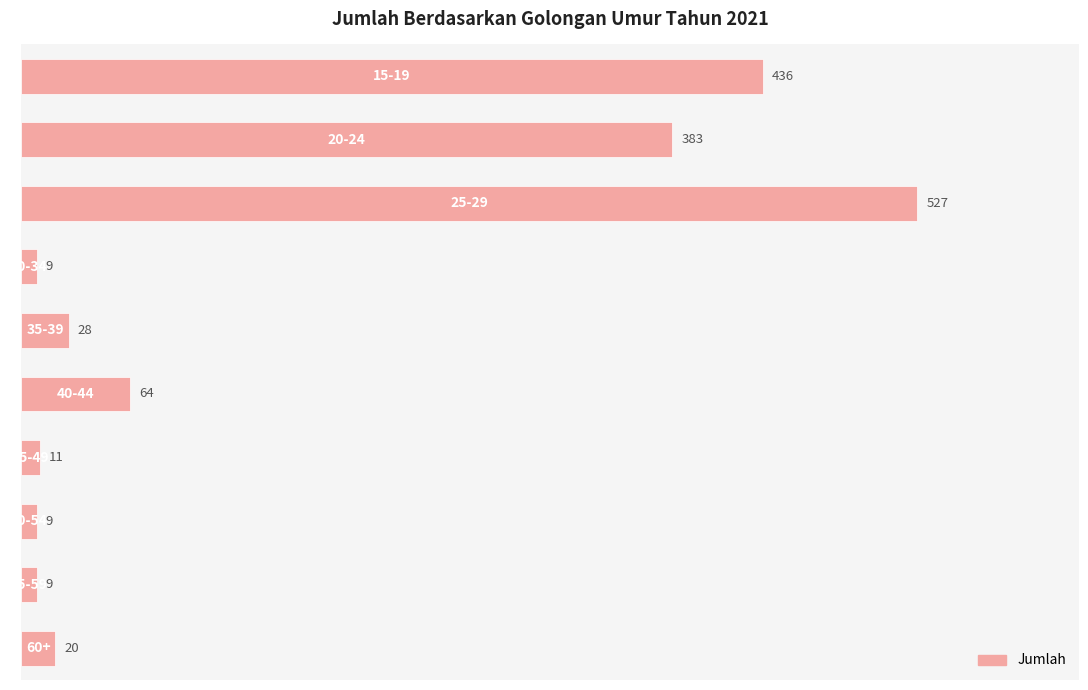

What is the sum of all values?

1496